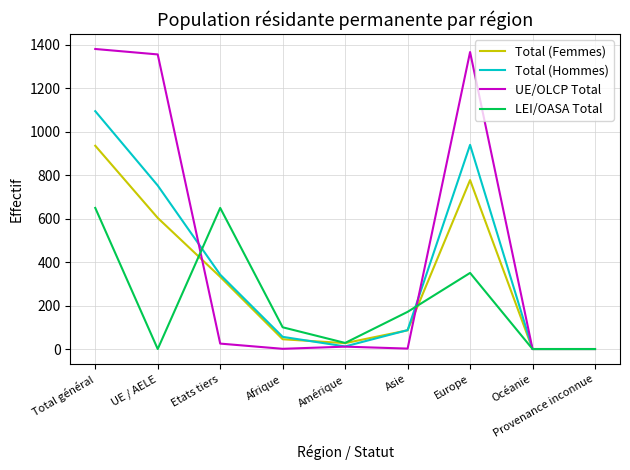

Does the chart display data point markers on the line(s)?

No